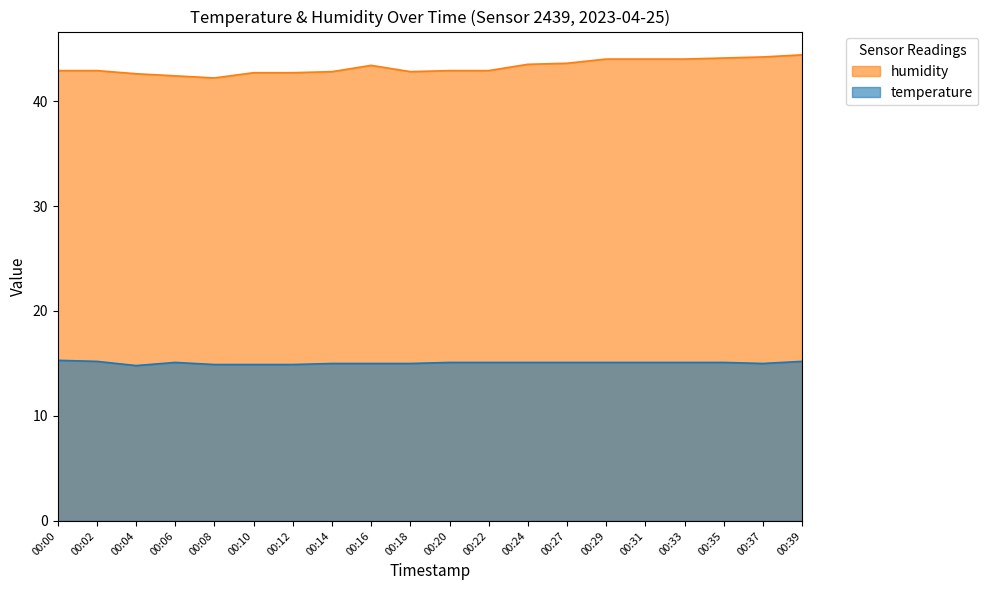

True or false: humidity and temperature cross at least once.

False